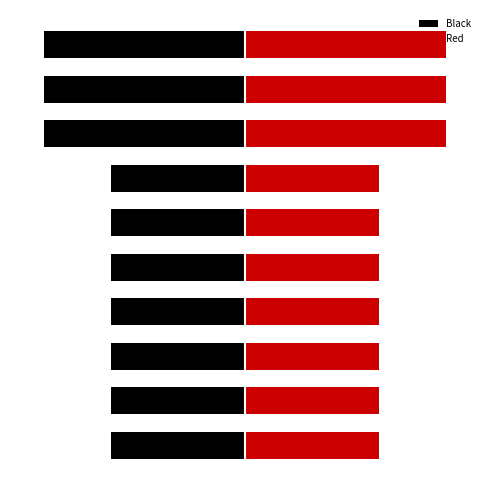

How many series are shown in this chart?

2